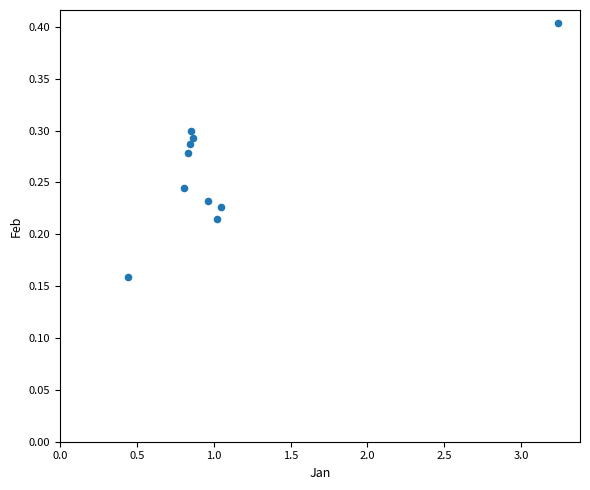

What is the average X value?

1.1